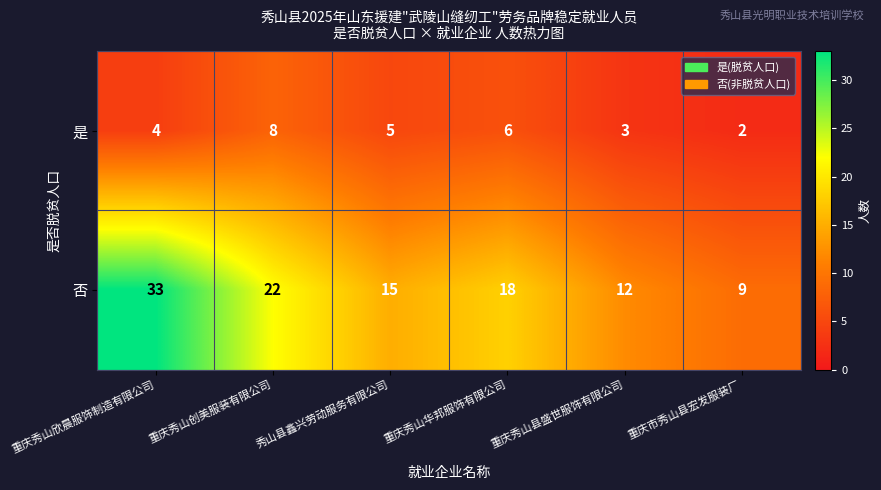

Reading left to right, what are all the values shown in this chart?

是: 重庆秀山欣晨服饰制造有限公司=4	重庆秀山创美服装有限公司=8	秀山县鑫兴劳动服务有限公司=5	重庆秀山华邦服饰有限公司=6	重庆秀山县盛世服饰有限公司=3	重庆市秀山县宏发服装厂=2
否: 重庆秀山欣晨服饰制造有限公司=33	重庆秀山创美服装有限公司=22	秀山县鑫兴劳动服务有限公司=15	重庆秀山华邦服饰有限公司=18	重庆秀山县盛世服饰有限公司=12	重庆市秀山县宏发服装厂=9